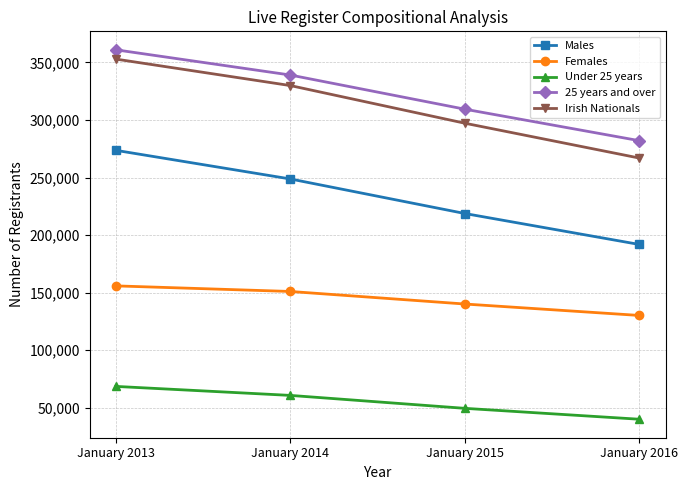

True or false: 25 years and over and Irish Nationals cross at least once.

False